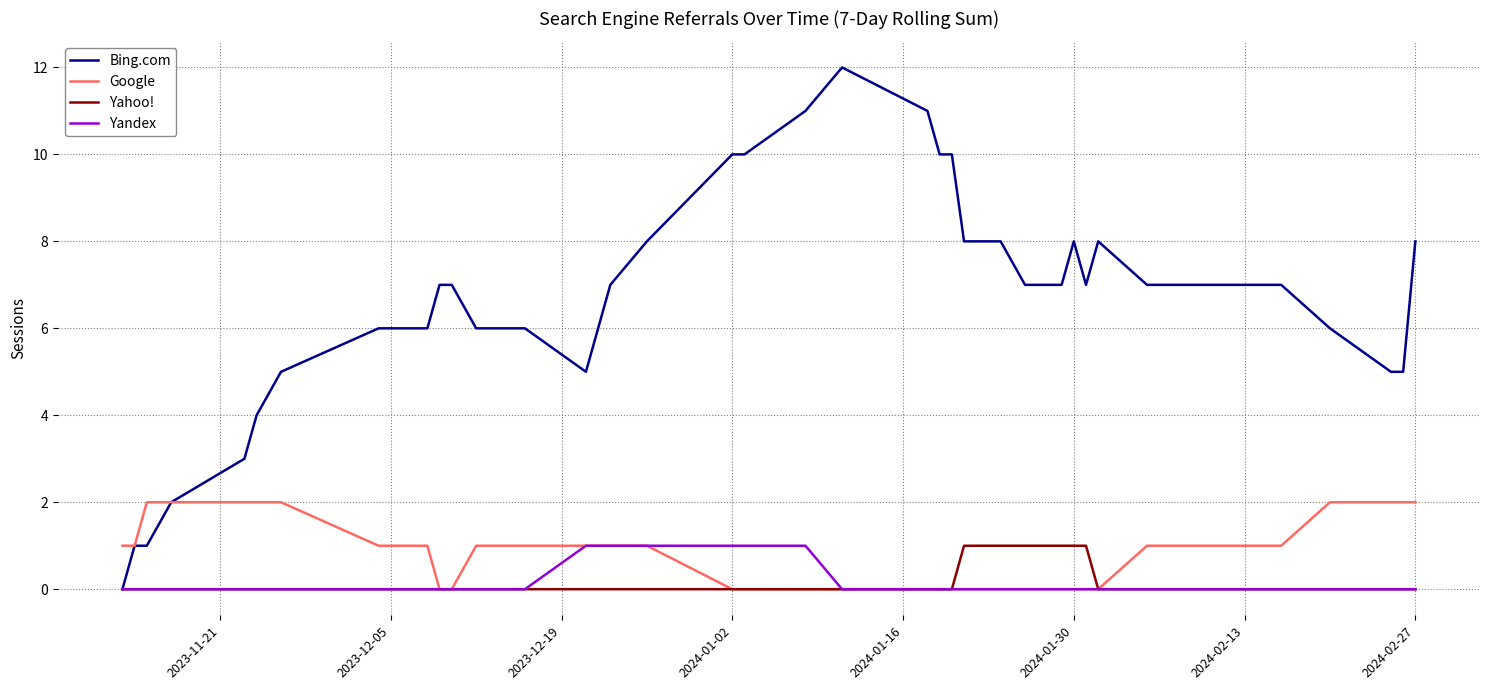

Which series has the largest range (max minus min)?

Bing.com